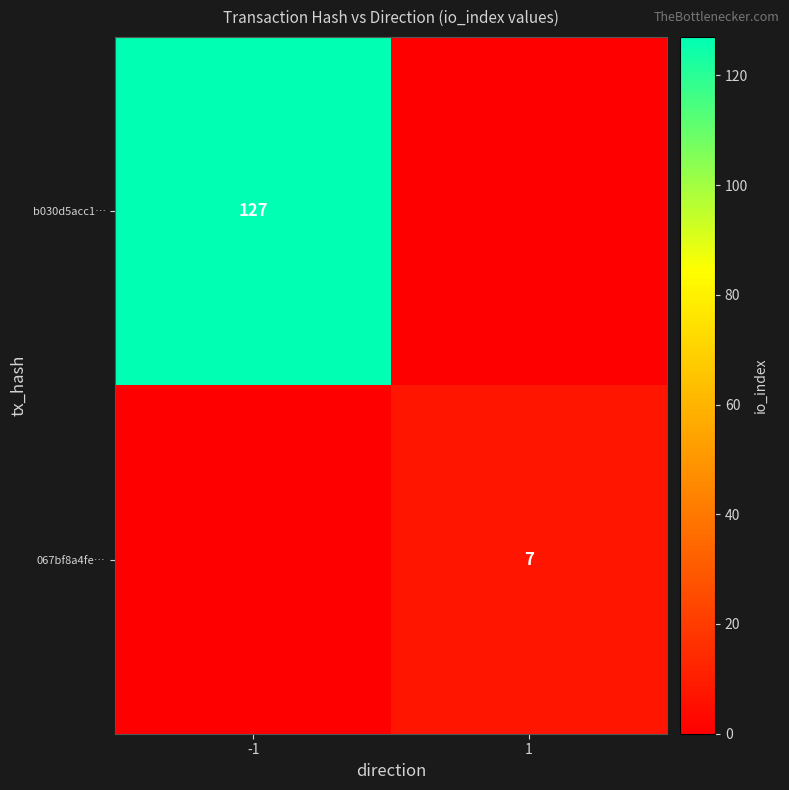

The value of b030d5acc1… at -1 is 82. True or false?

False